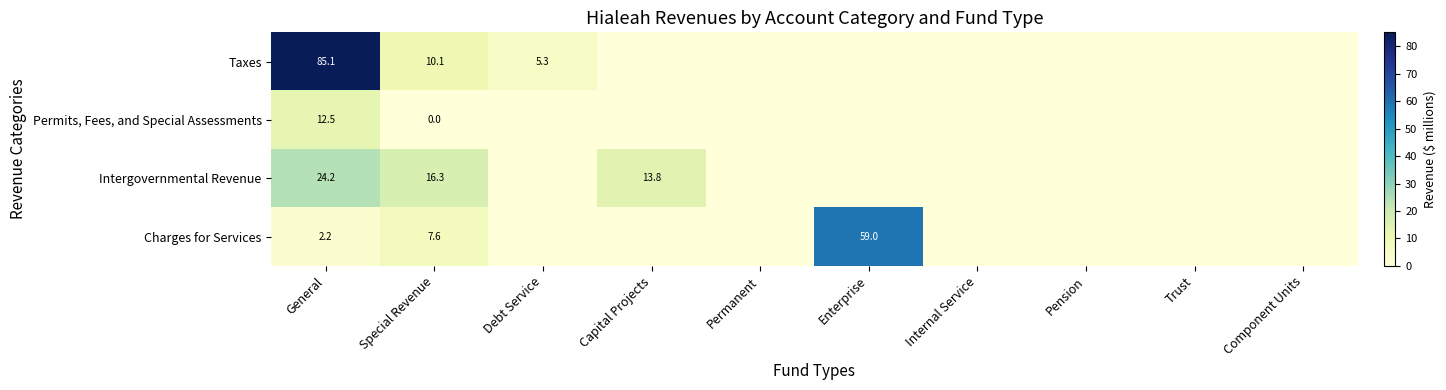

The Taxes series shows 85.1 at General. True or false?

True